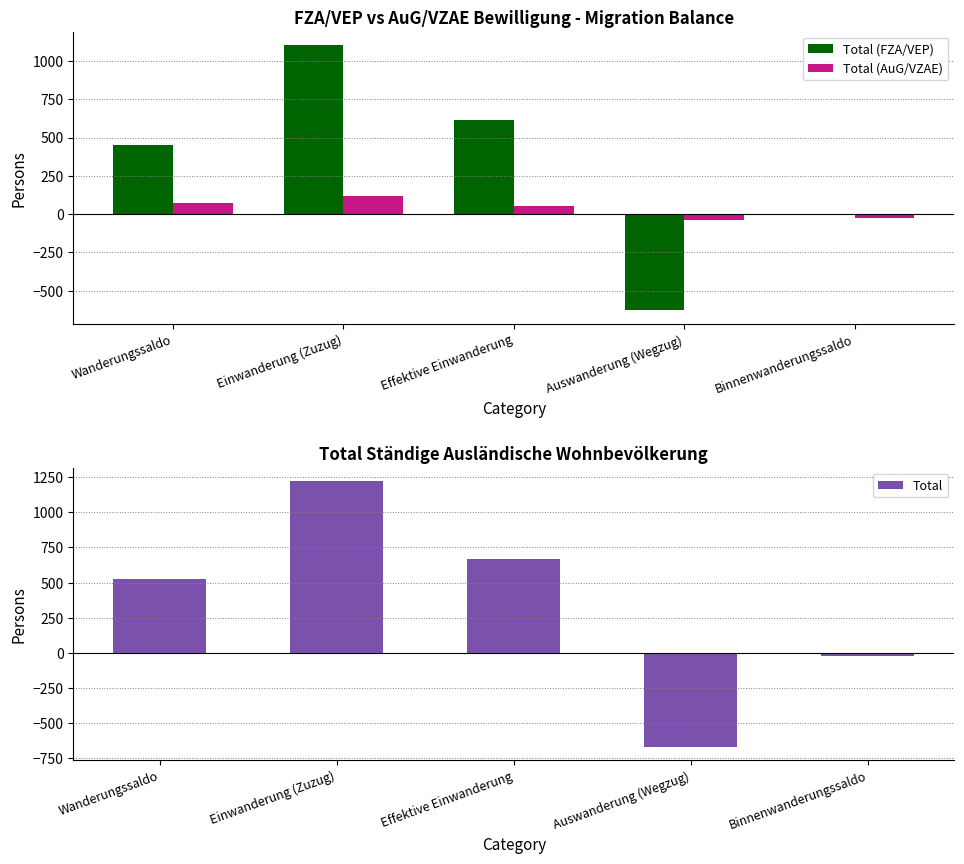

Which category has the lowest value in the Total (AuG/VZAE) series?

Auswanderung (Wegzug)